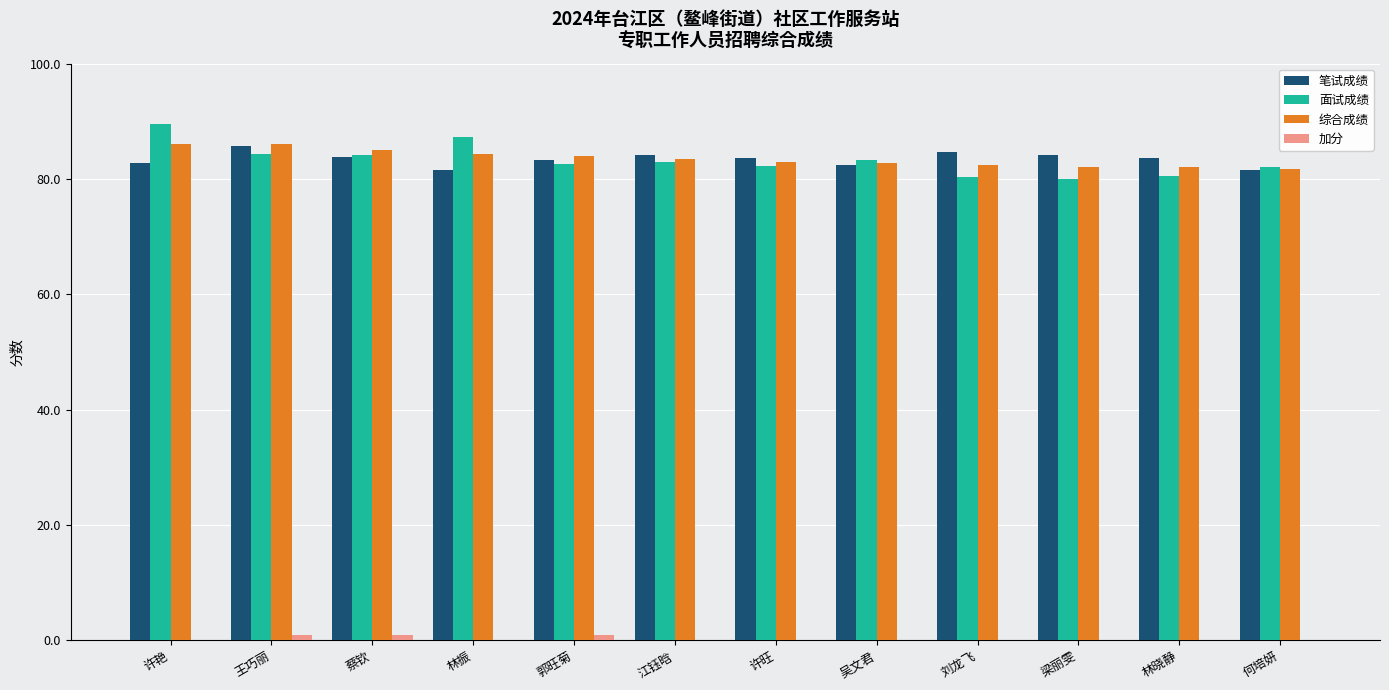

Is it true that 面试成绩 equals 135.3 at 林晓静?

False